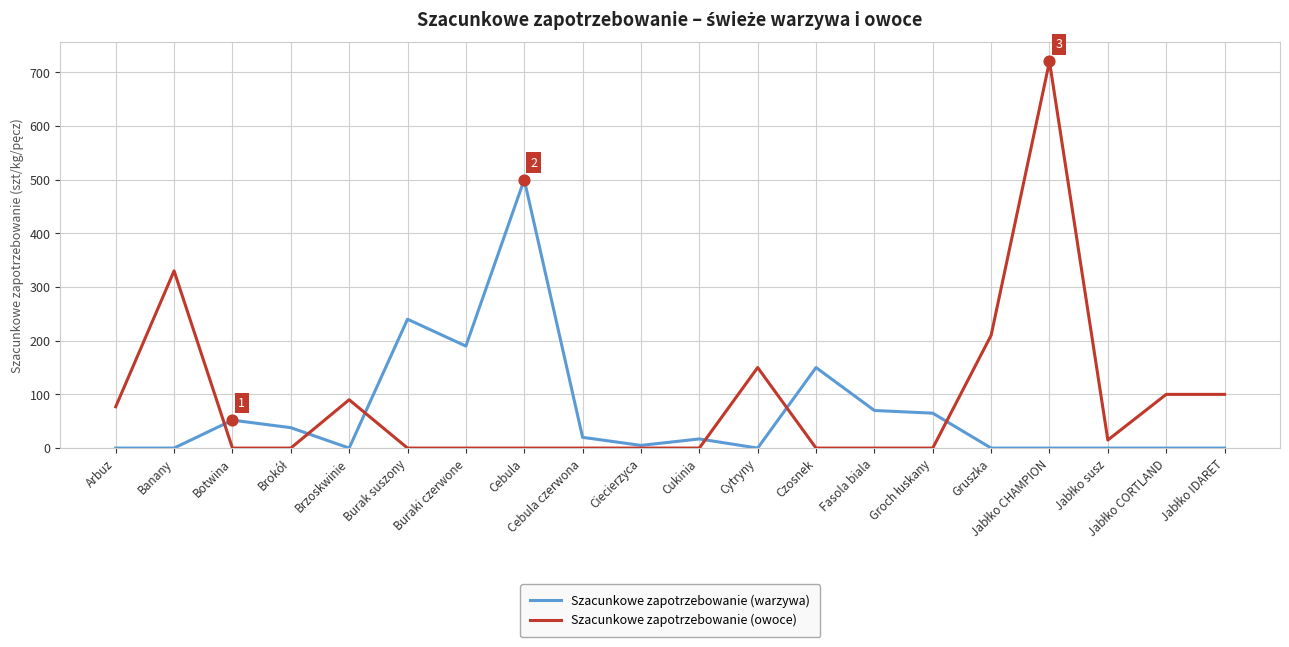

At how many categories does at least one series exceed 198?

5